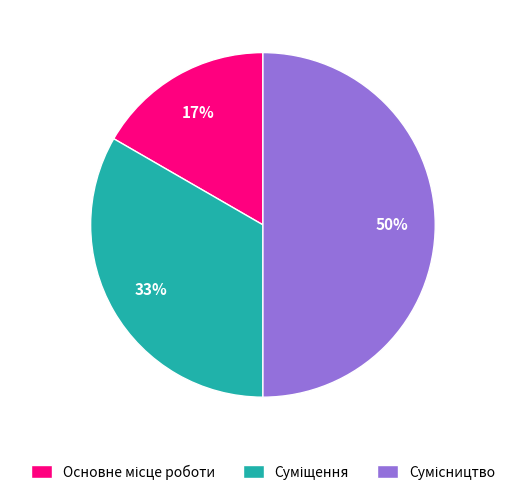

To the nearest percent, what is the difference between the largest and smallest slice percentages?

33%